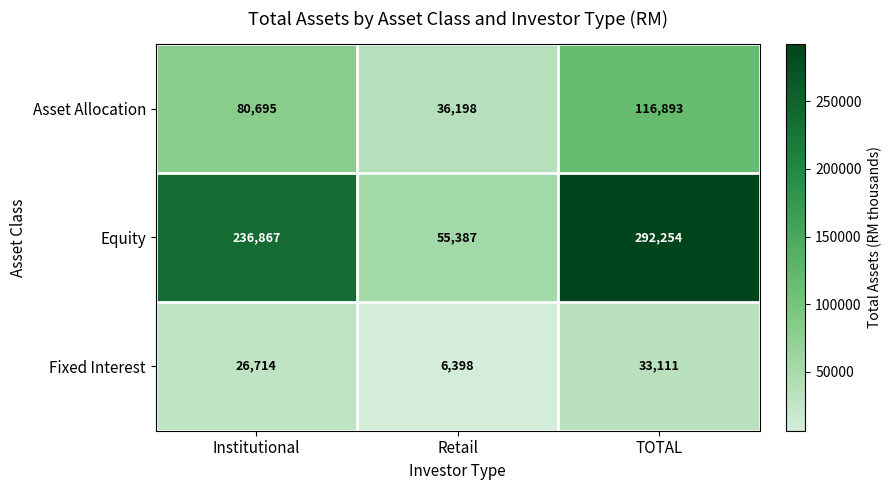

Rank the categories by Equity value from highest to lowest.

TOTAL, Institutional, Retail